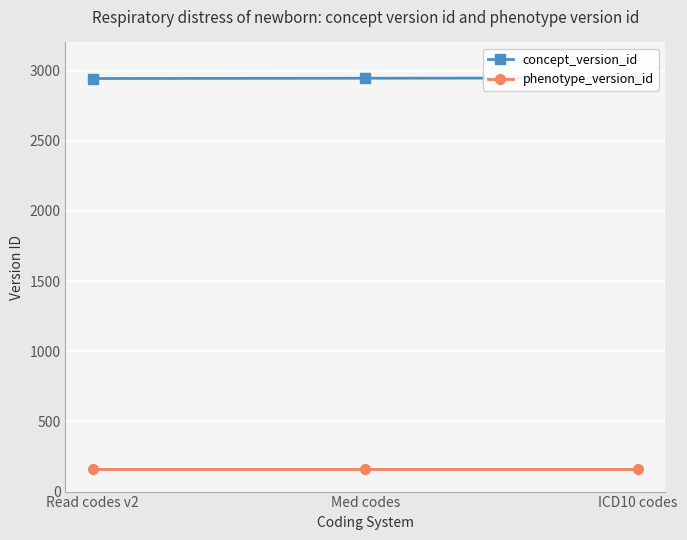

Rank the series at Read codes v2 from highest to lowest value.

concept_version_id, phenotype_version_id